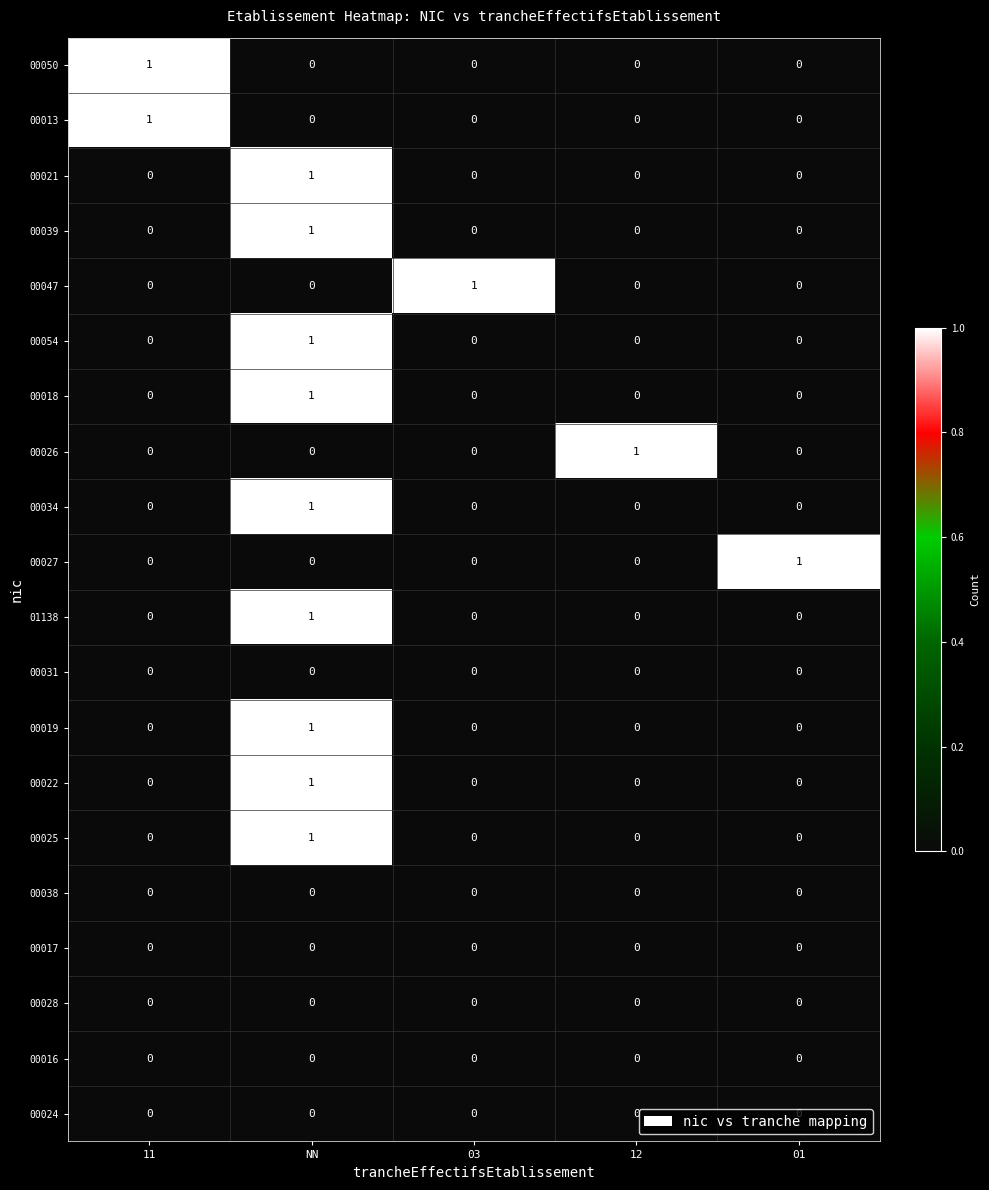

At how many categories does at least one series exceed 0?

5